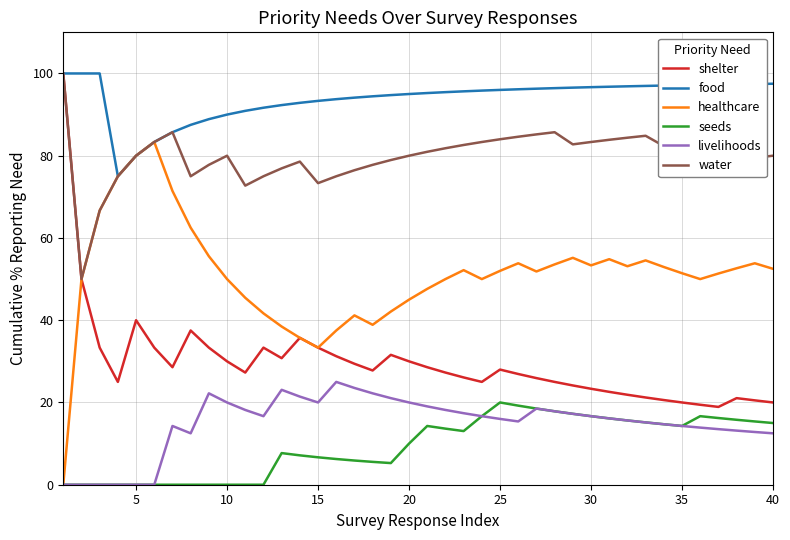

What is the maximum value shown in the chart?

100.0